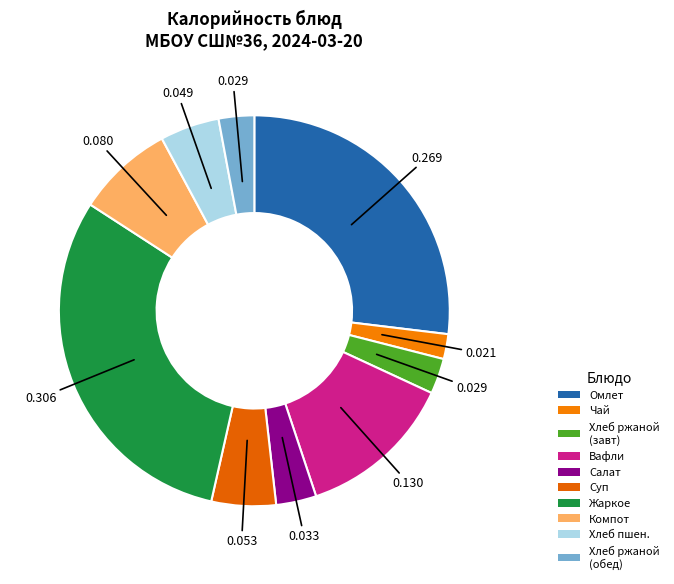

Count the number of slices in the pie.

10